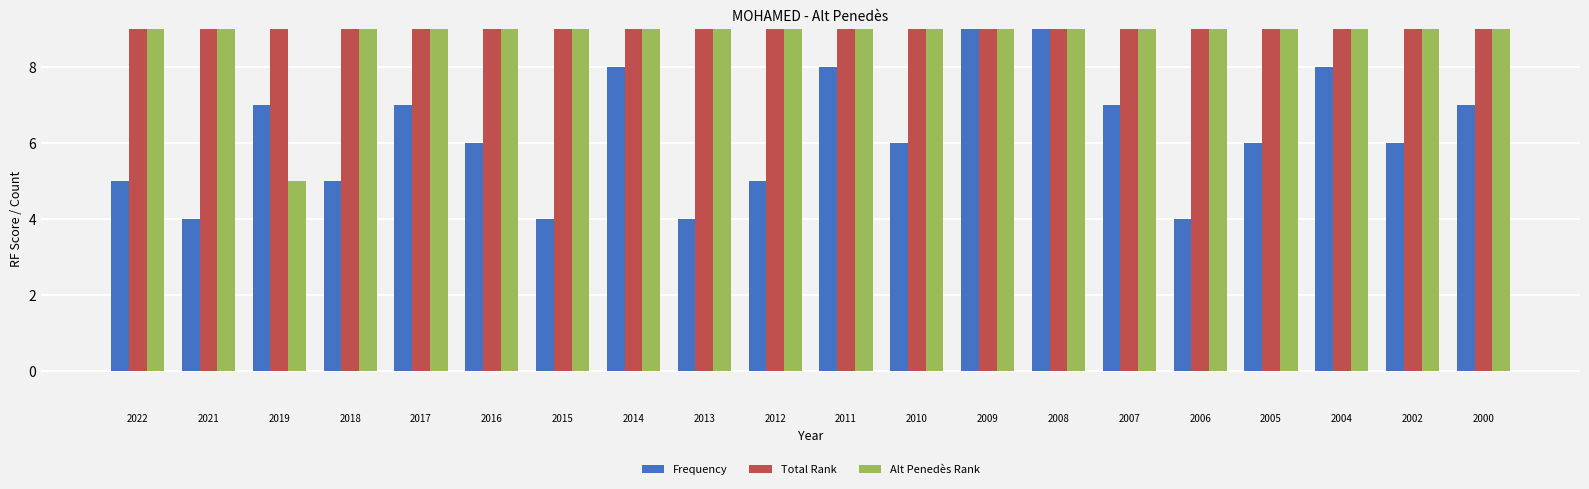

What is the total value across all series at 2013?

74